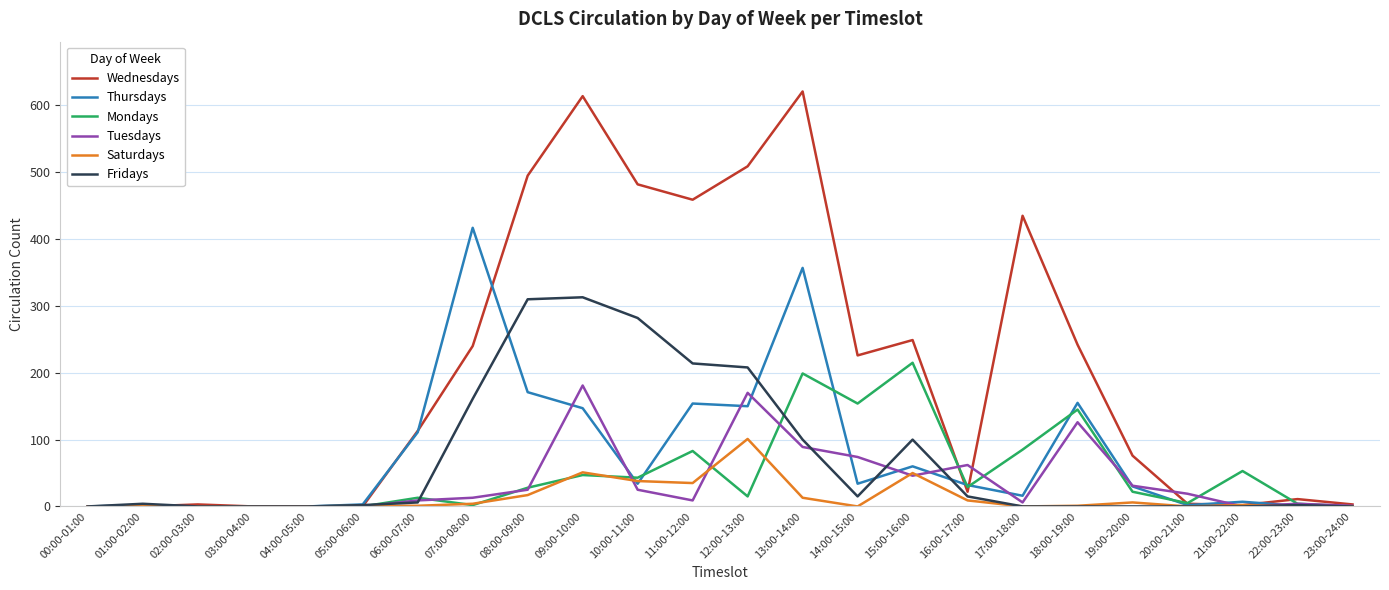

True or false: Tuesdays has more than 0 points higher than both neighbors.

True